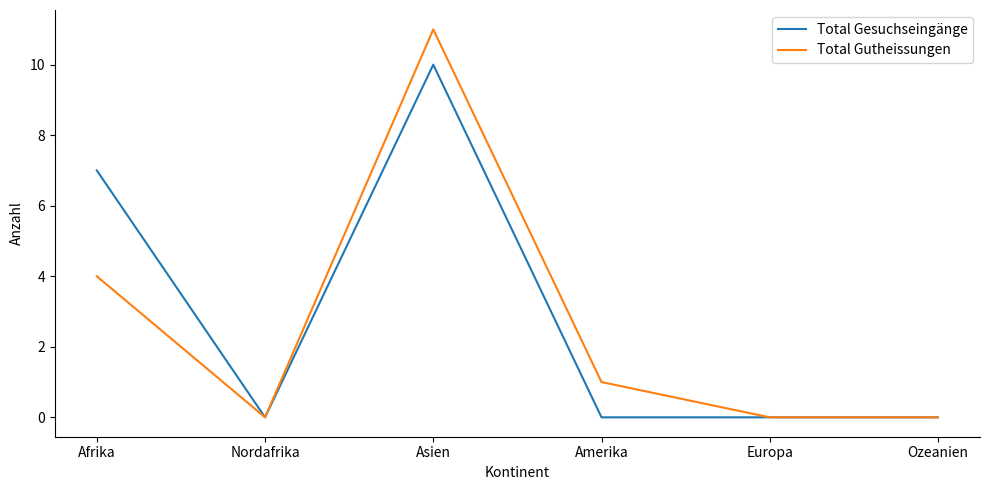

What is the sum of the Total Gutheissungen values at Afrika and Nordafrika?

4